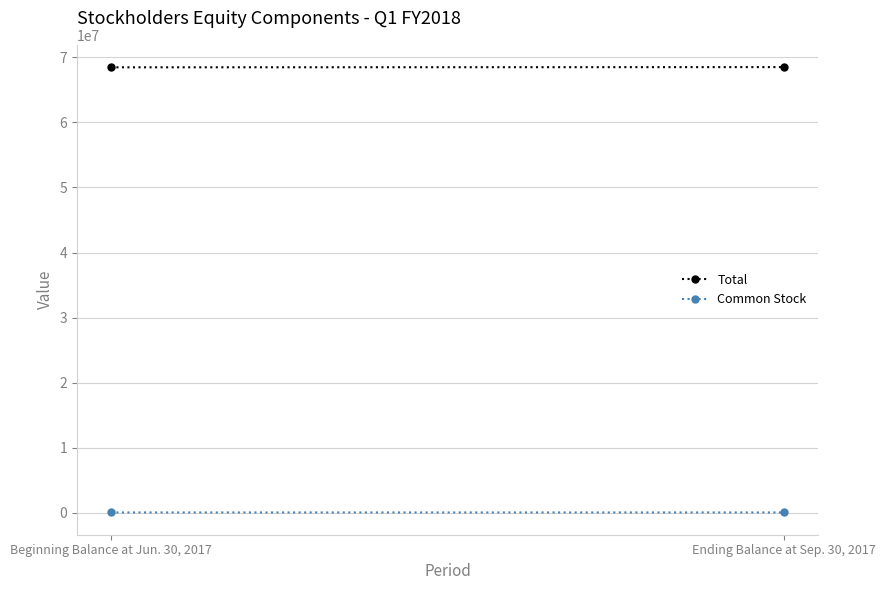

Reading right to left, what are all the values shown in this chart?

Total: Ending Balance at Sep. 30, 2017=68505647	Beginning Balance at Jun. 30, 2017=68469855
Common Stock: Ending Balance at Sep. 30, 2017=33066	Beginning Balance at Jun. 30, 2017=33087